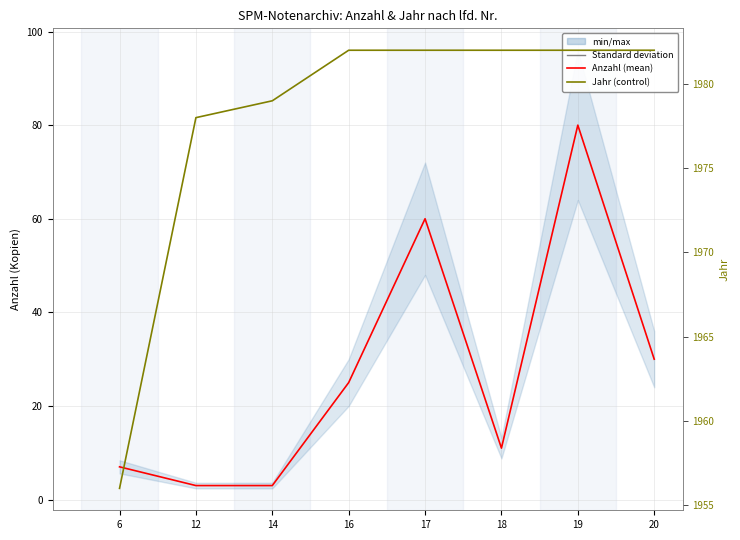

True or false: Anzahl and Jahr intersect in this chart.

False